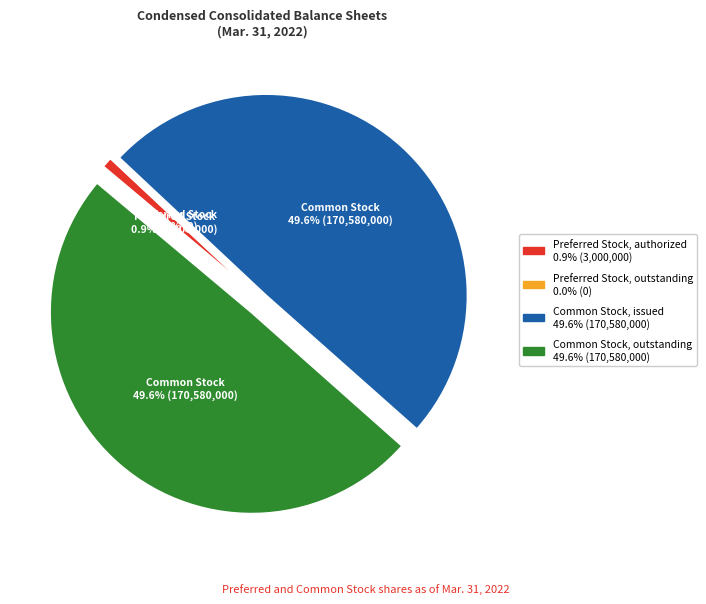

Rank the categories by value from lowest to highest.

Preferred Stock, outstanding, Preferred Stock, authorized, Common Stock, issued, Common Stock, outstanding